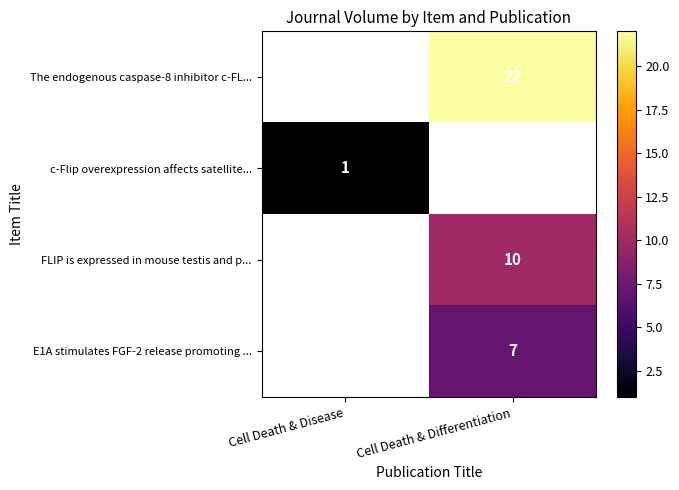

The value of FLIP is expressed in mouse testis and p... at Cell Death & Differentiation is 10. True or false?

True